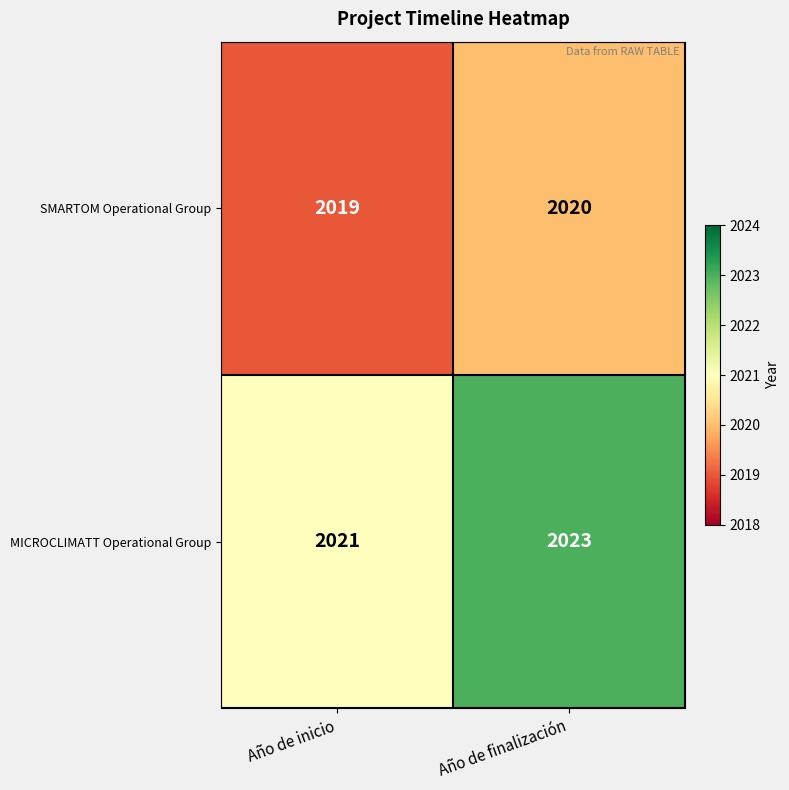

Is the value of SMARTOM Operational Group at Año de inicio greater than the value of MICROCLIMATT Operational Group at Año de inicio?

No